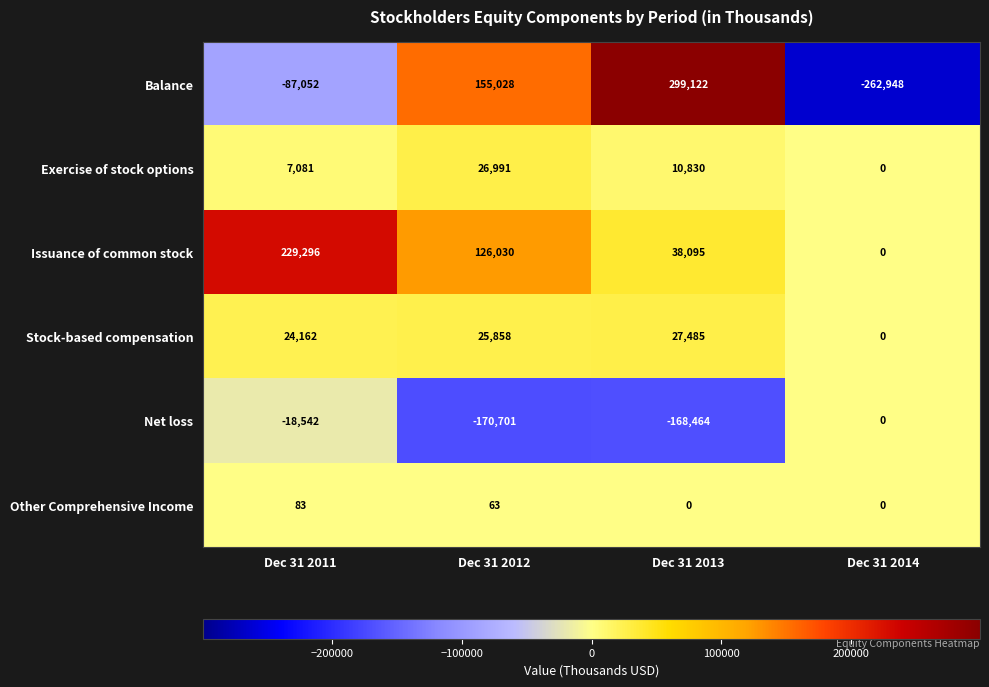

What is the average value of the Exercise of stock options series?

11226